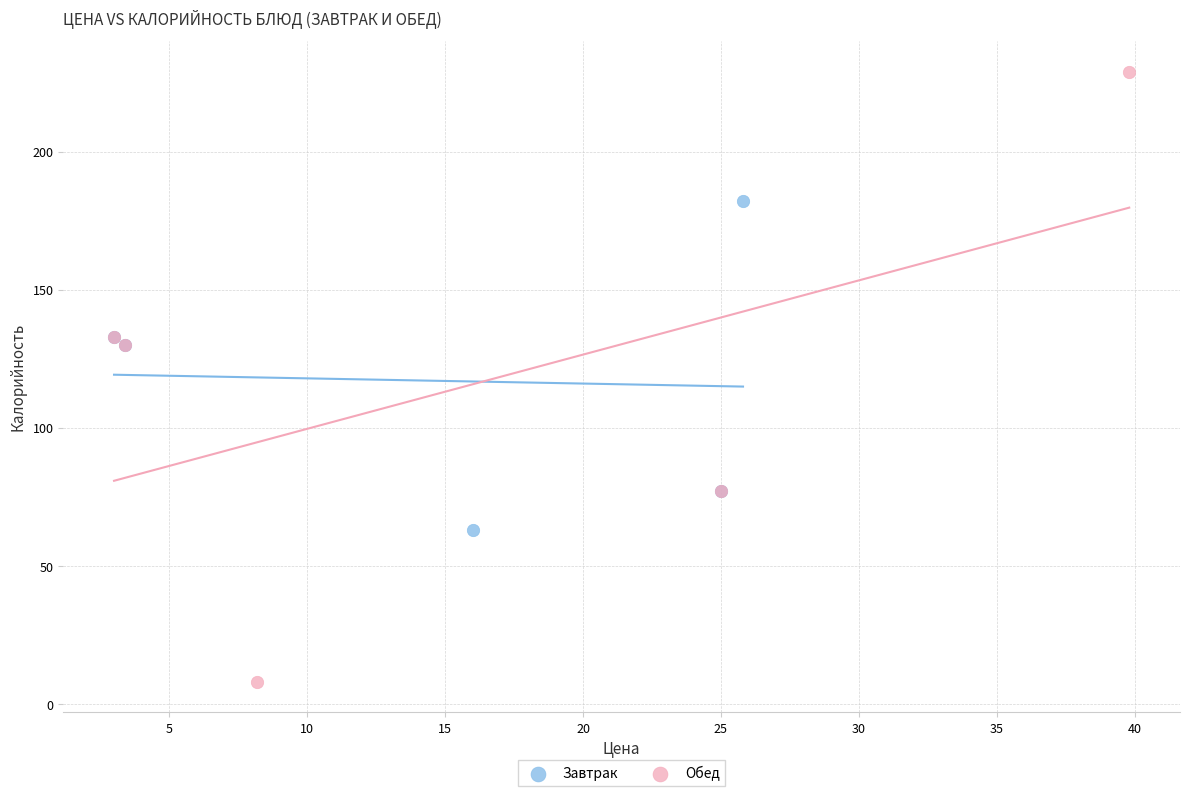

Which series reaches the minimum Y coordinate?

Обед